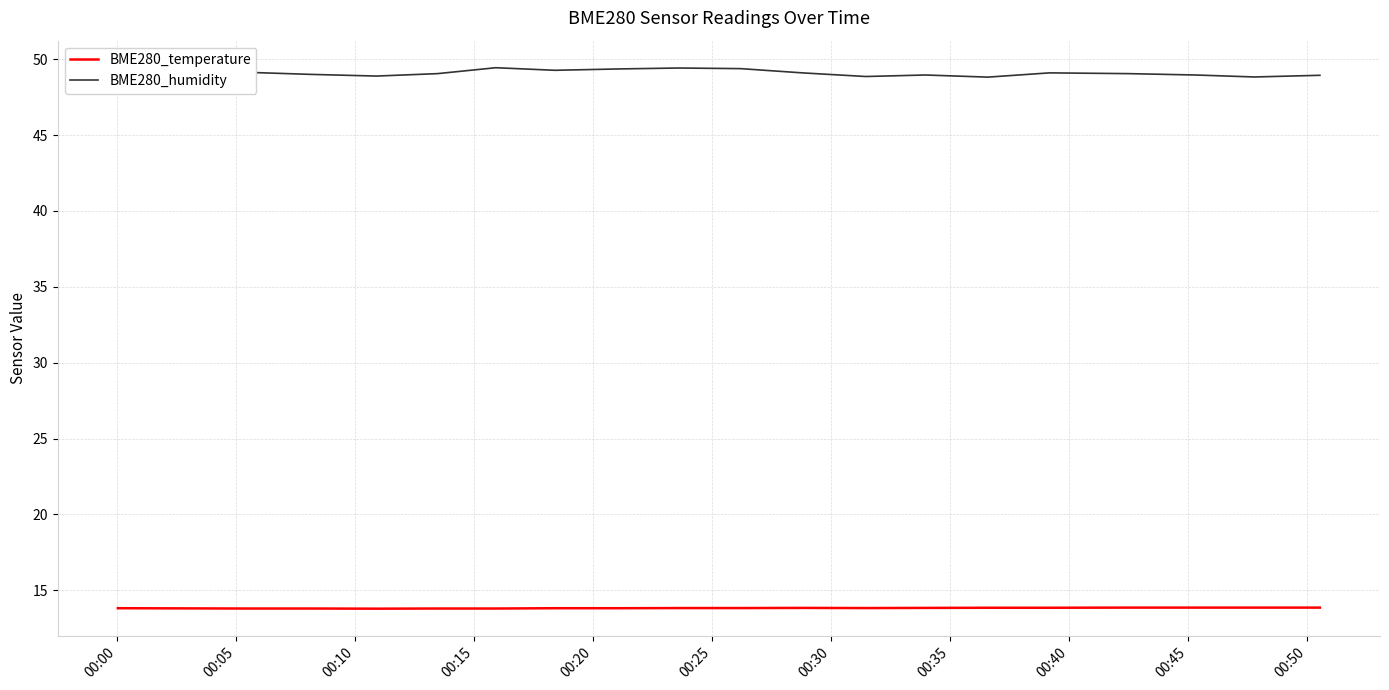

Count the BME280_temperature values in the range 13 to 14.

20